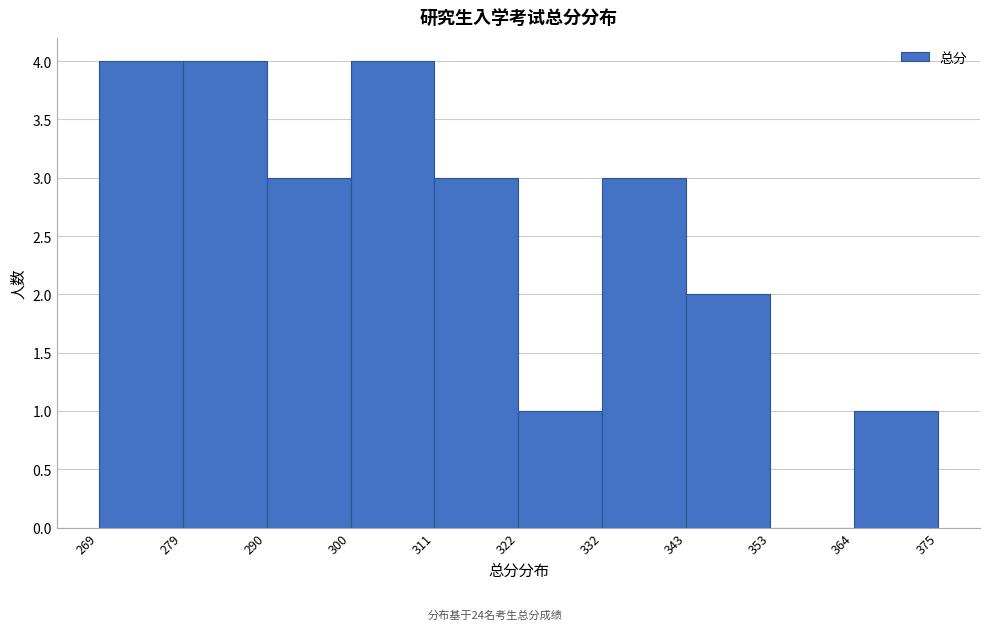

Reading left to right, list every bar in this chart as the range it spans on the x-axis followed by its height. The values are not printed on the chart, so give them approximately, as read against the axis.

269 to 279: 4
279 to 290: 4
290 to 300: 3
300 to 311: 4
311 to 322: 3
322 to 332: 1
332 to 343: 3
343 to 353: 2
353 to 364: 0
364 to 375: 1